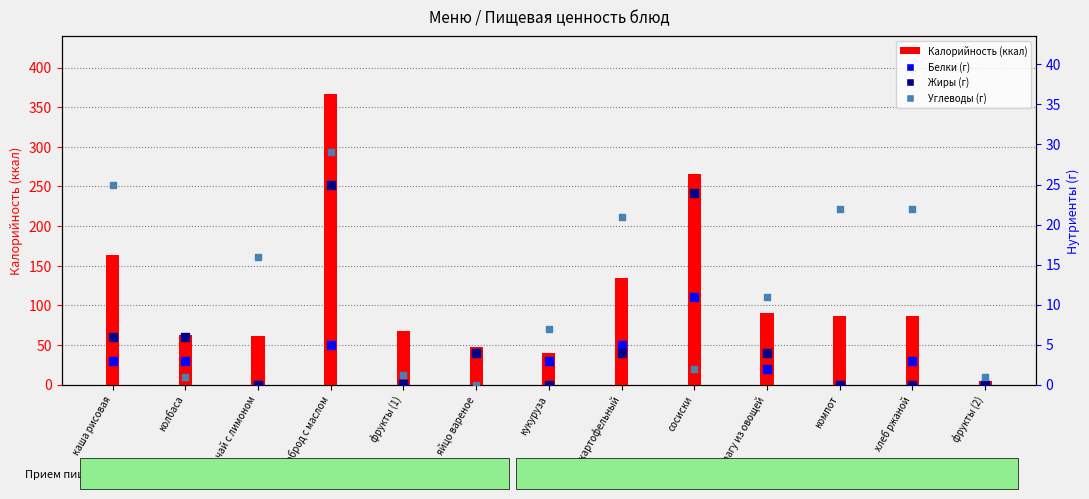

What are all the series names shown in the legend?

Калорийность (ккал), Белки (г), Жиры (г), Углеводы (г)